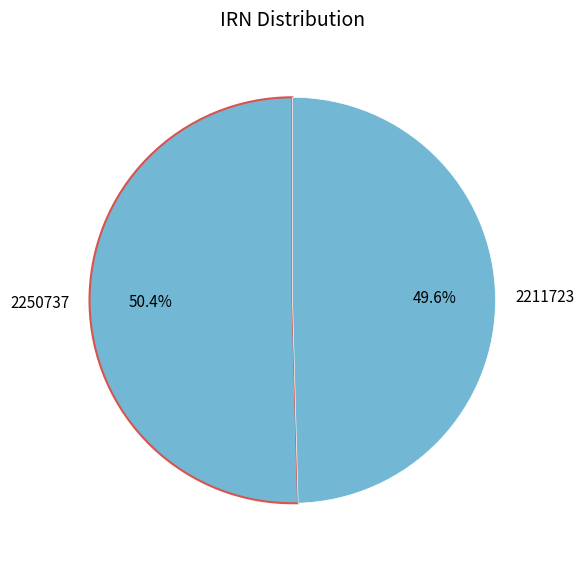

Which category has the smallest portion of the pie?

2211723